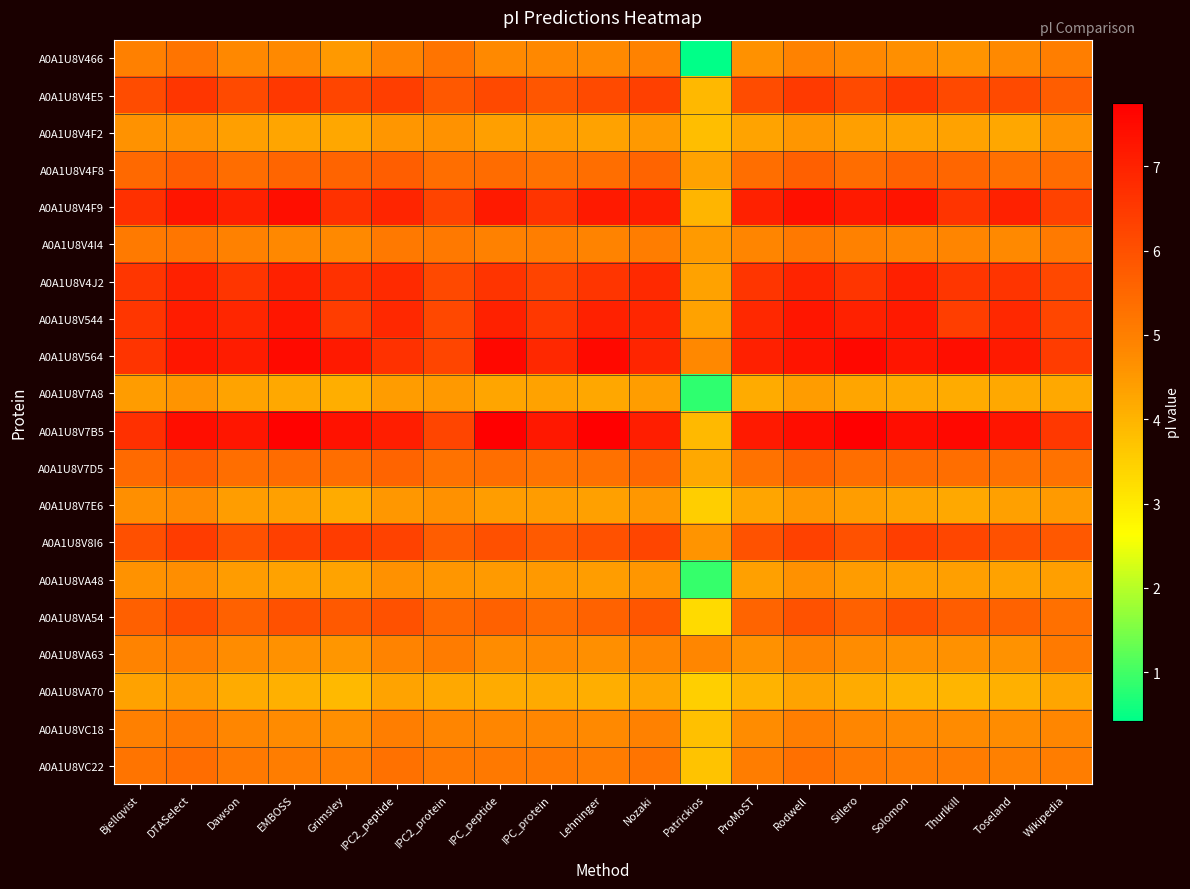

Rank the series by their maximum value, from highest to lowest.

A0A1U8V7B5, A0A1U8V564, A0A1U8V4F9, A0A1U8V544, A0A1U8V4J2, A0A1U8V4E5, A0A1U8V8I6, A0A1U8VA54, A0A1U8V4F8, A0A1U8V7D5, A0A1U8VC22, A0A1U8V466, A0A1U8V4I4, A0A1U8VC18, A0A1U8VA63, A0A1U8V7E6, A0A1U8VA48, A0A1U8V4F2, A0A1U8V7A8, A0A1U8VA70